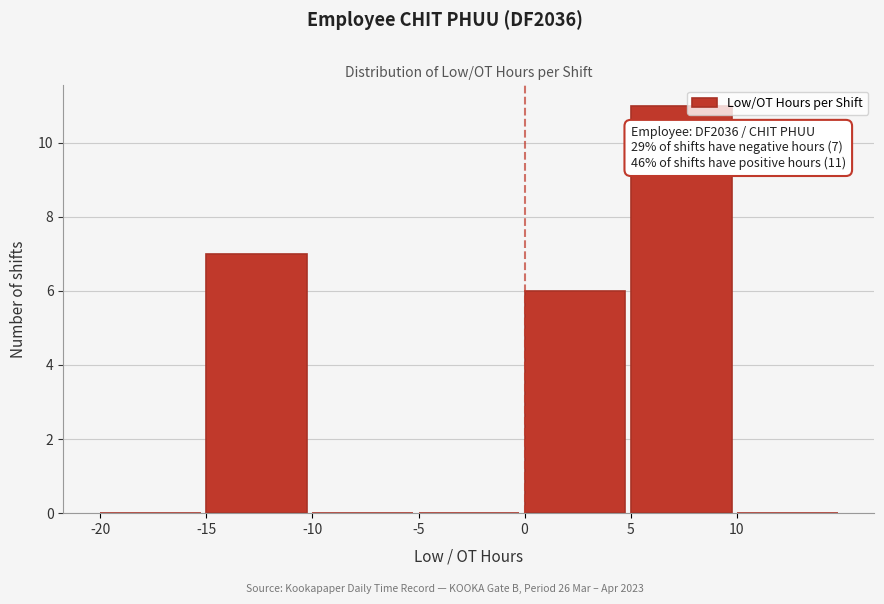

Which range on the x-axis has the tallest bar?

5 to 10